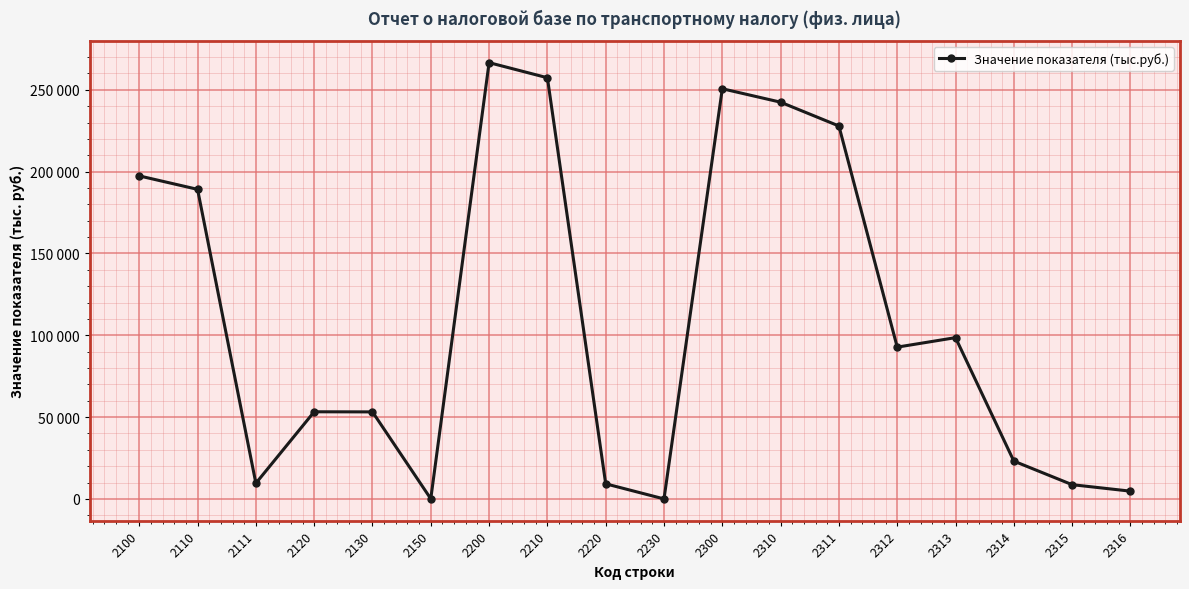

What is the smallest value displayed?

7